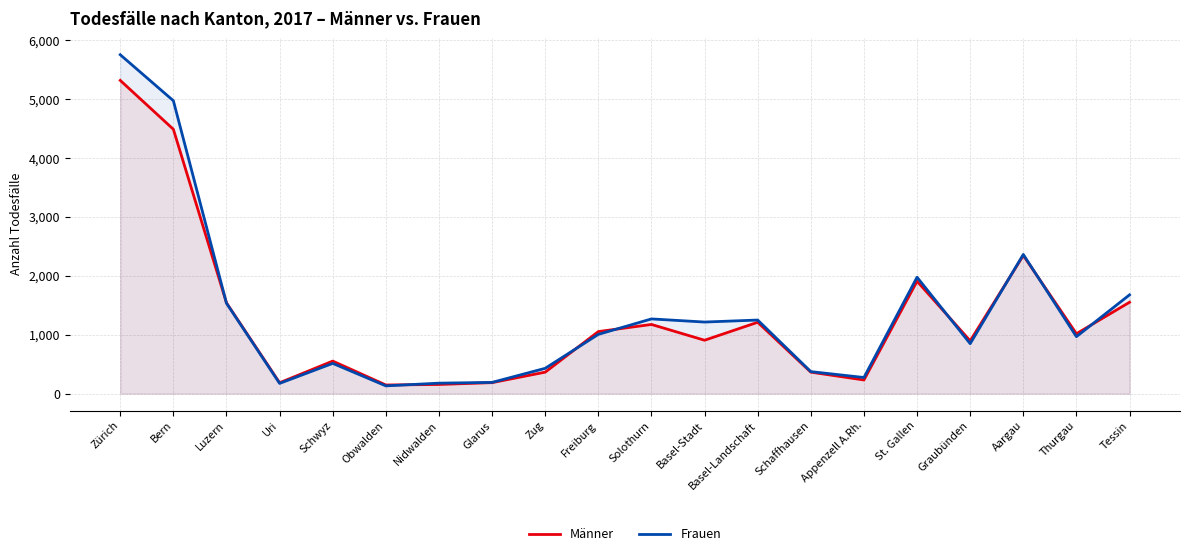

What is the label of the 6th point from the right?

Appenzell A.Rh.